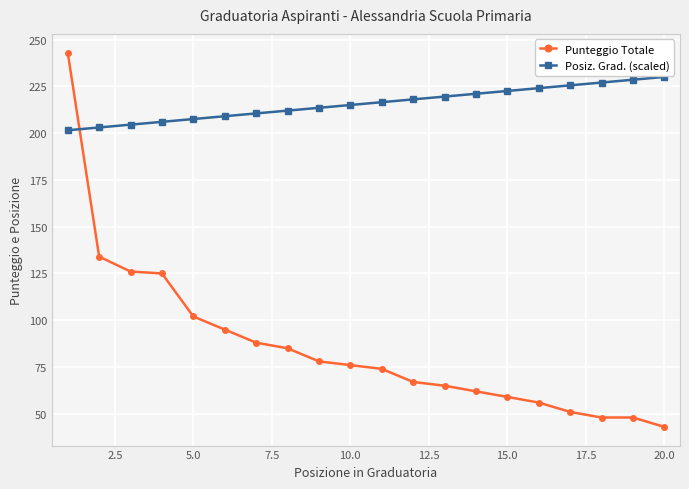

What is the difference between the second highest and second lowest values in the Posiz. Grad. (scaled) series?

25.5